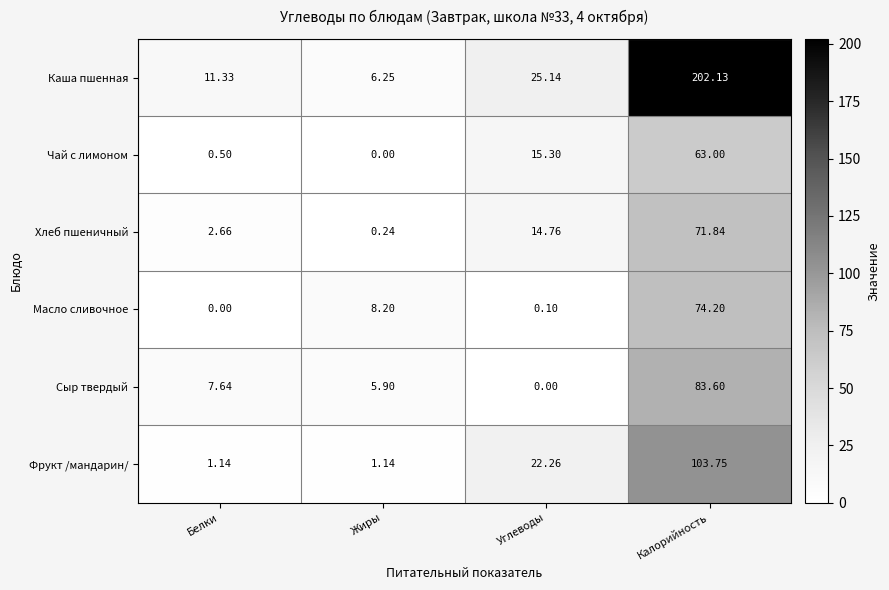

Rank the series by their maximum value, from lowest to highest.

Чай с лимоном, Хлеб пшеничный, Масло сливочное, Сыр твердый, Фрукт /мандарин/, Каша пшенная